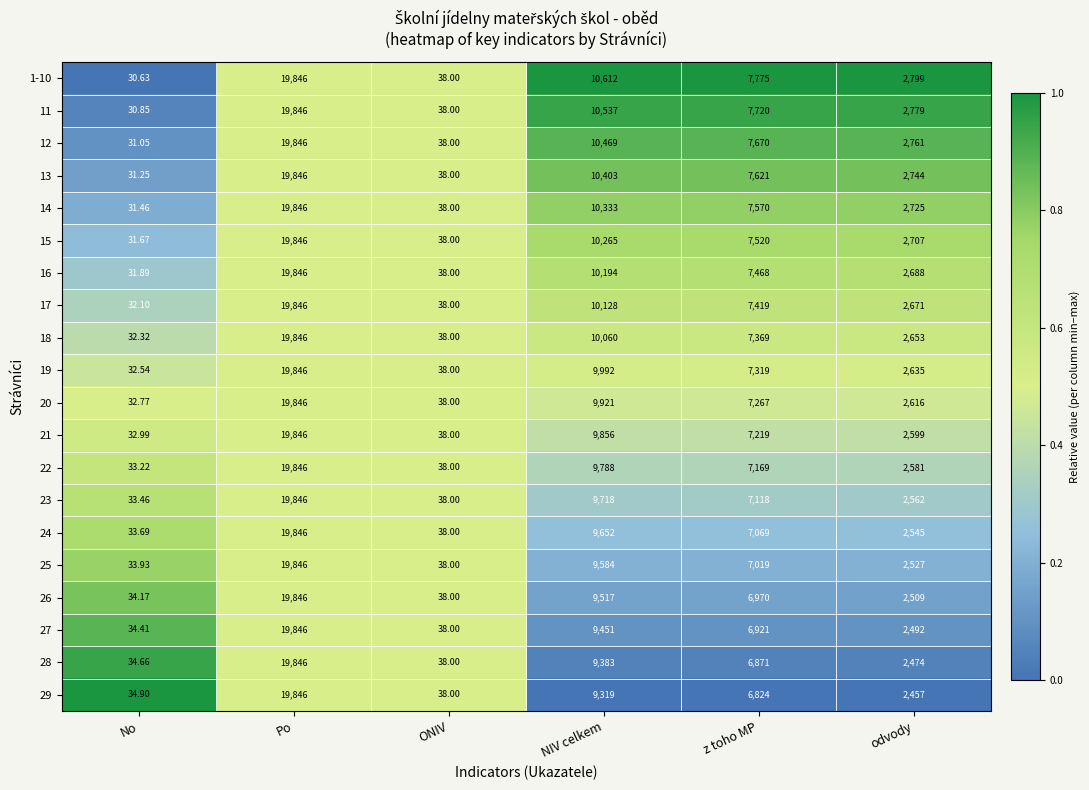

At which category is the sum across all series the highest?

Po